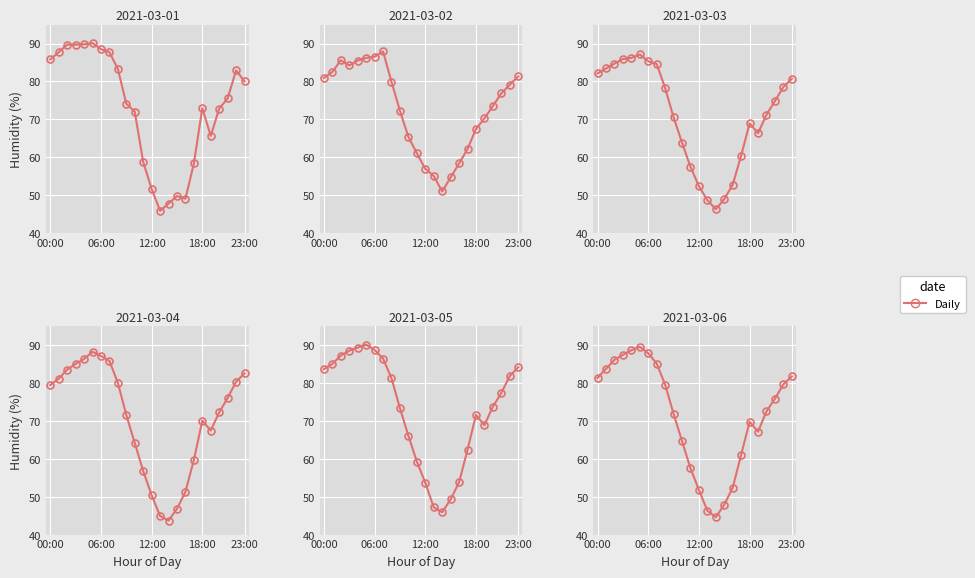

What is the spread (max minus min) of values at 12:00?

6.5